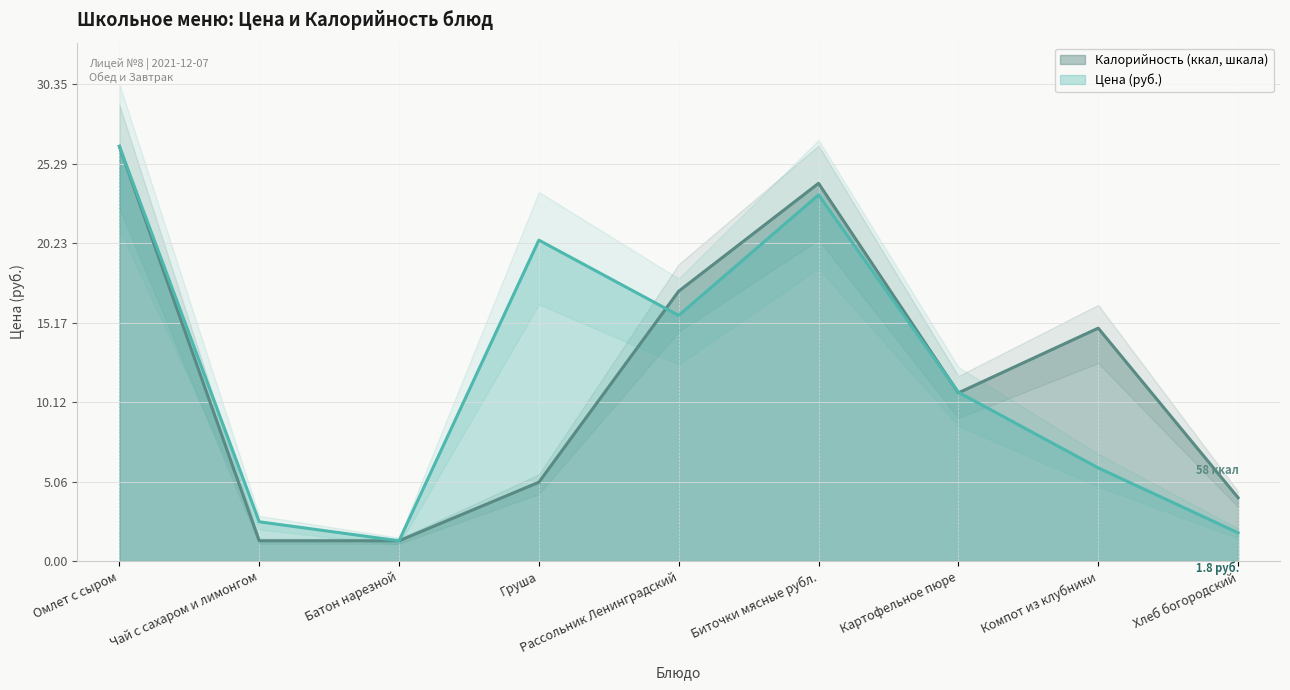

Does the chart display data point markers on the line(s)?

No